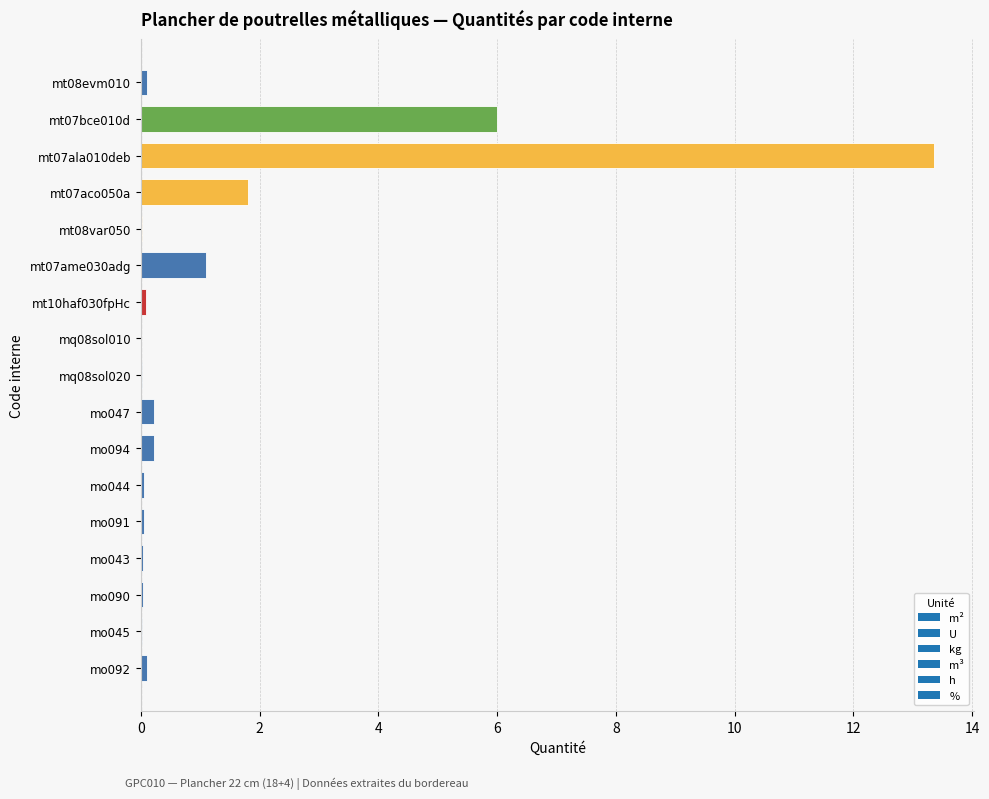

What is the sum of all values?

23.2